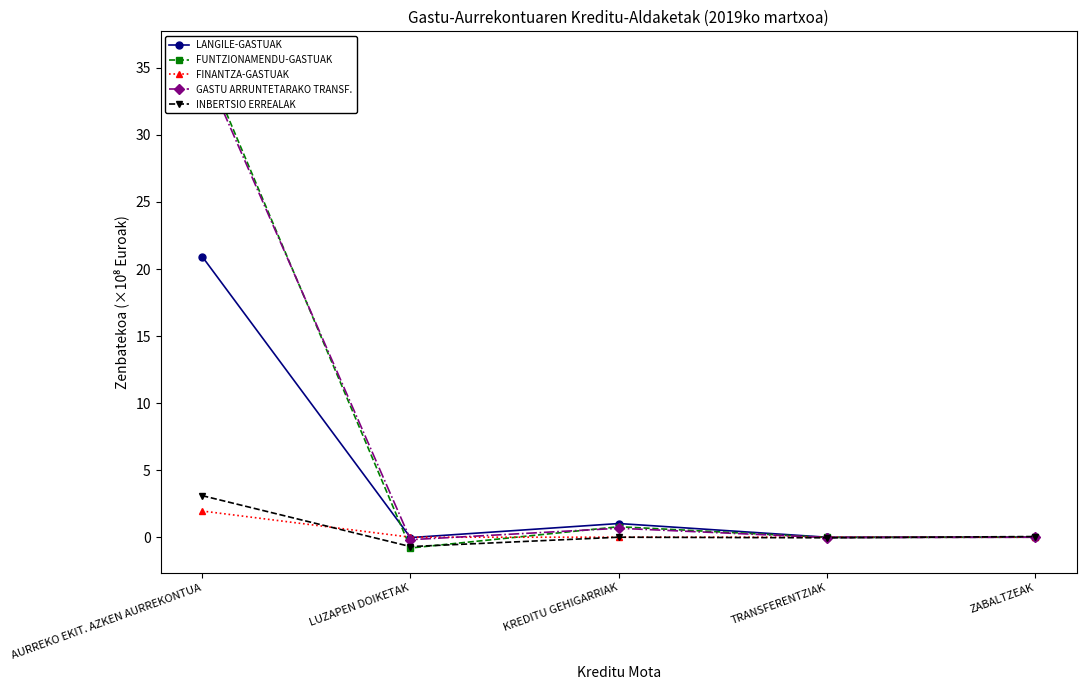

At which category does the chart reach its minimum across all series?

LUZAPEN DOIKETAK